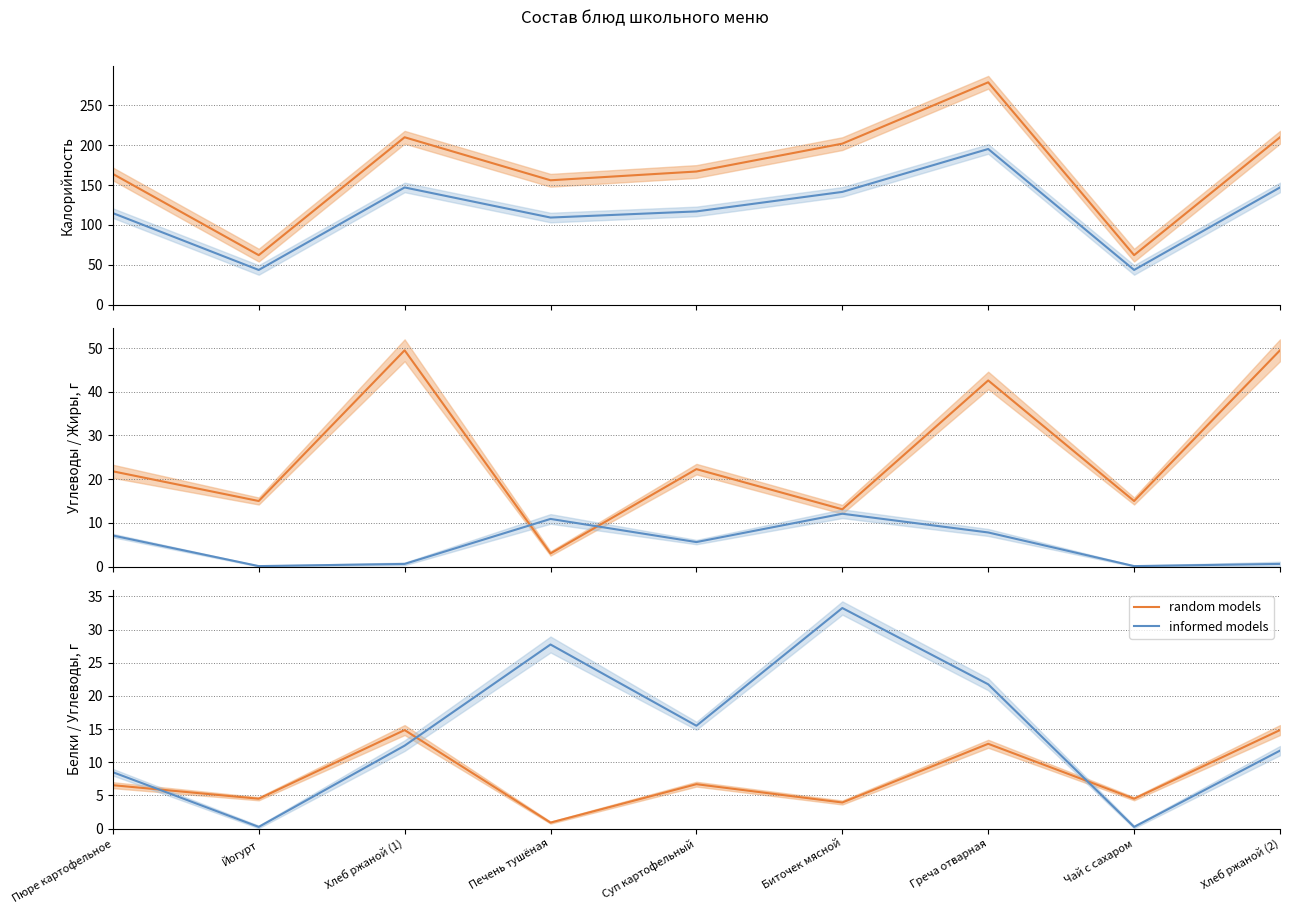

Where is informed models nearest to the value 16?

Суп картофельный